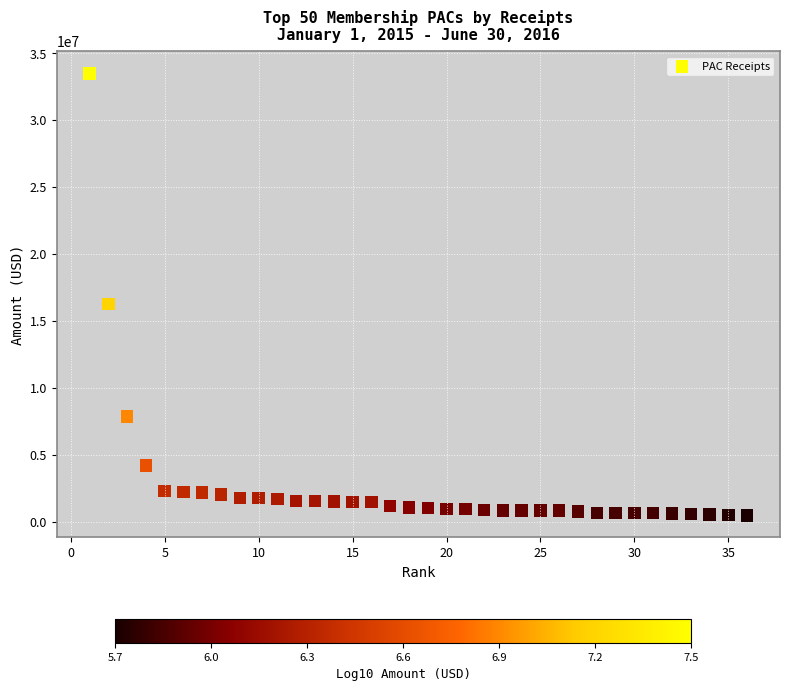

What is the range of X values (max minus min)?

35.0